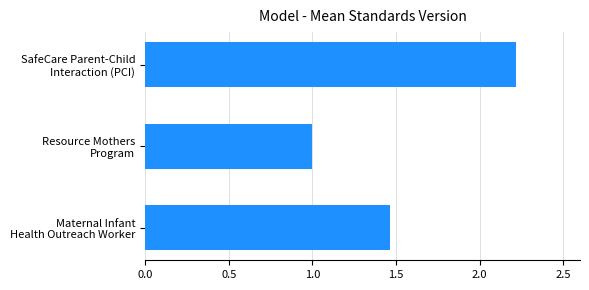

Which label corresponds to the largest value in the chart?

SafeCare Parent-Child
Interaction (PCI)